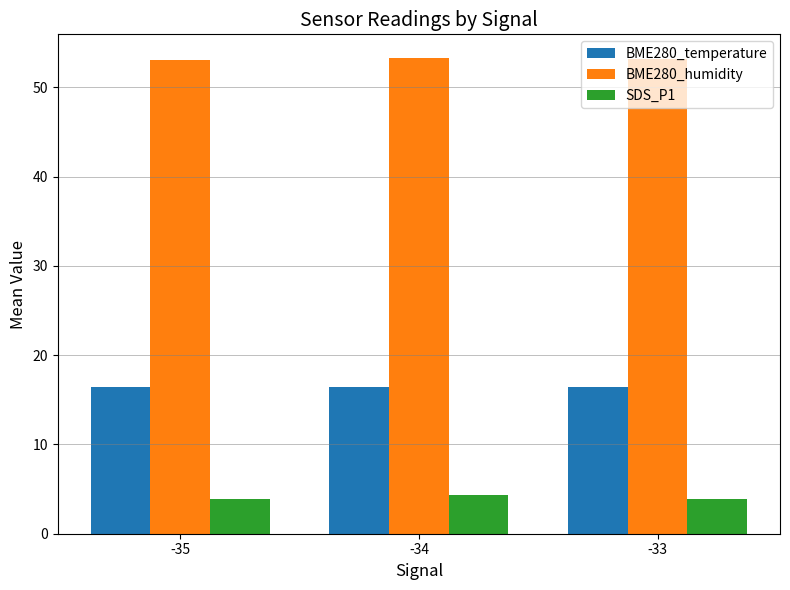

At -34, list the series in order from smallest to largest.

SDS_P1, BME280_temperature, BME280_humidity